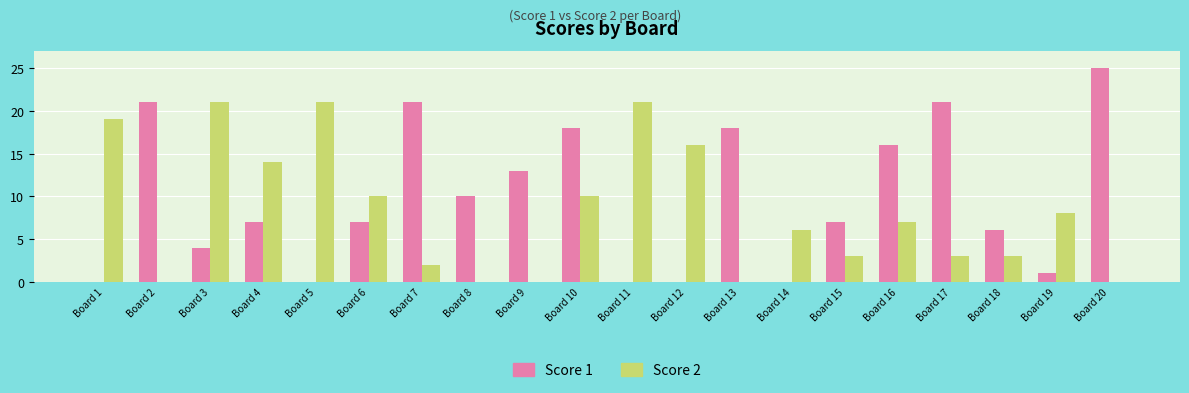

At which label is Score 1 closest to 12?

Board 9